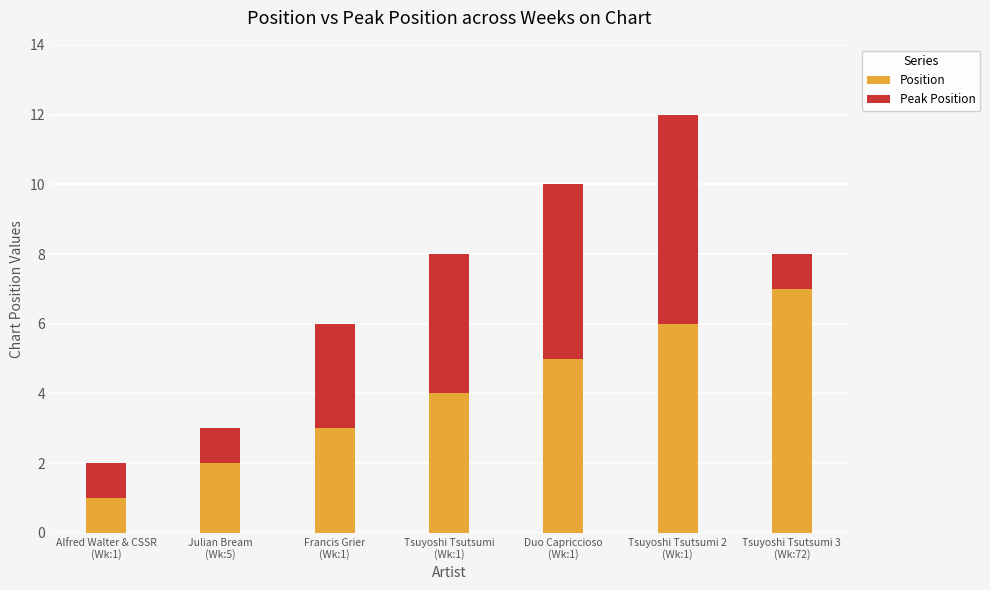

What is the difference between the maximum and minimum values in the Position series?

6